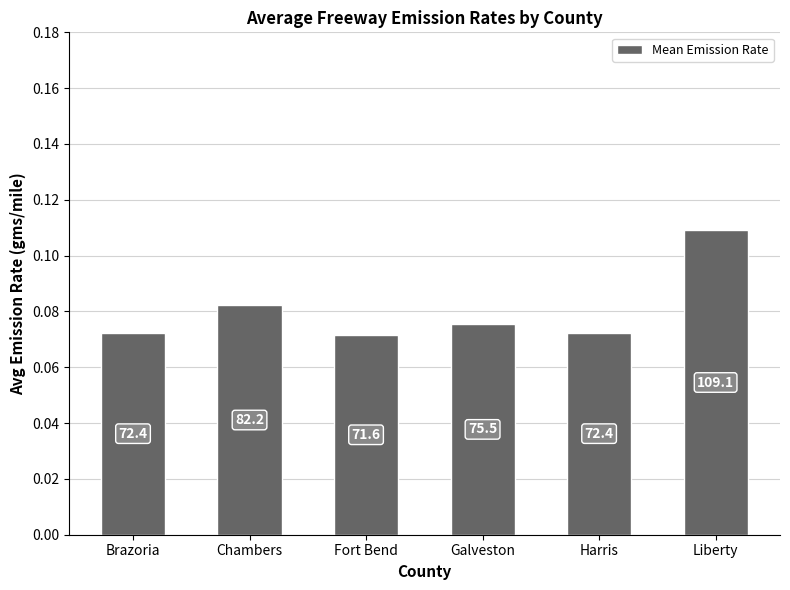

What value does the data have at Harris?

0.1